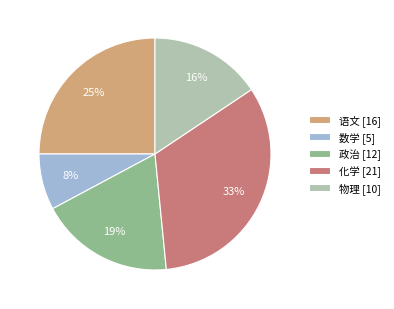

To the nearest percent, what is the difference between the 物理 and 数学 slice percentages?

8%